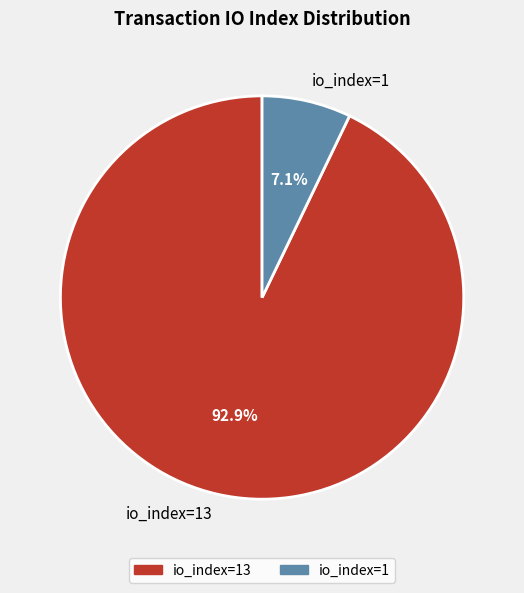

Which category has the biggest portion of the pie?

io_index=13